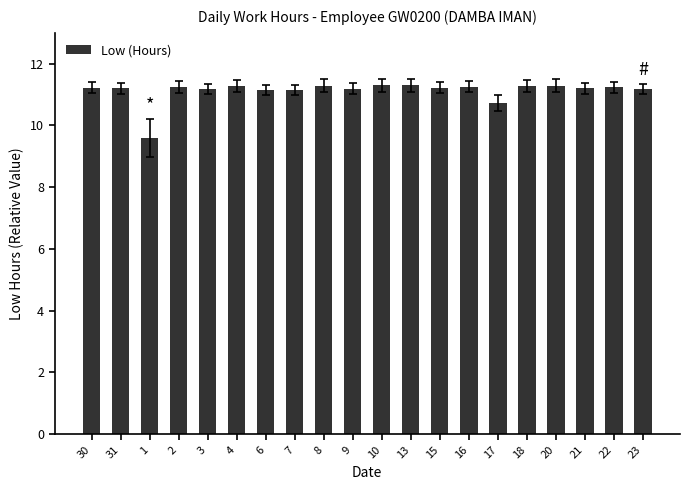

The value at 4 is 2.5. True or false?

False